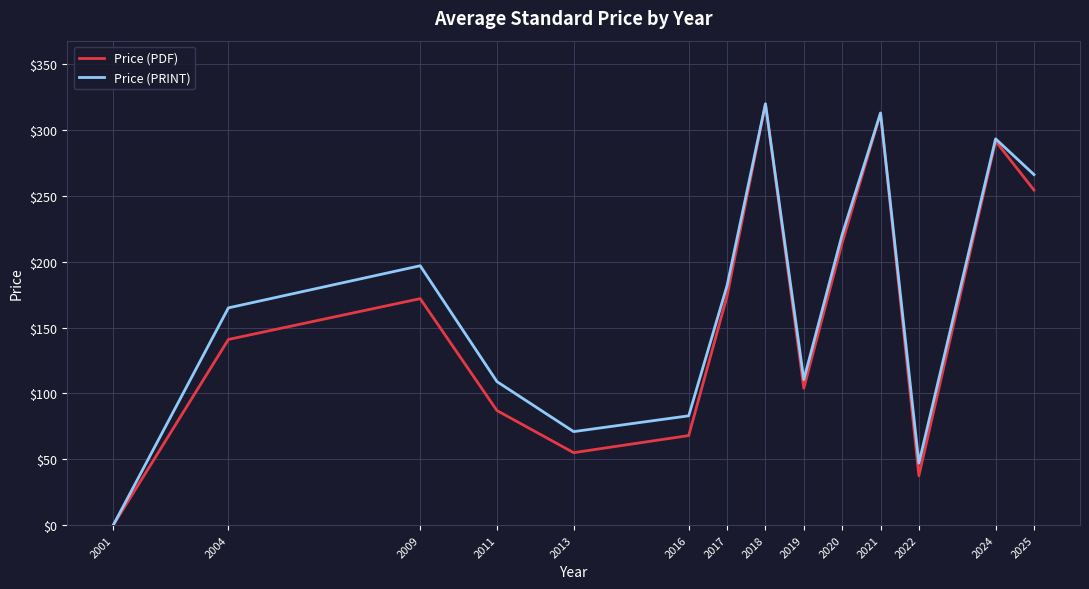

Count the number of categories in the chart.

14